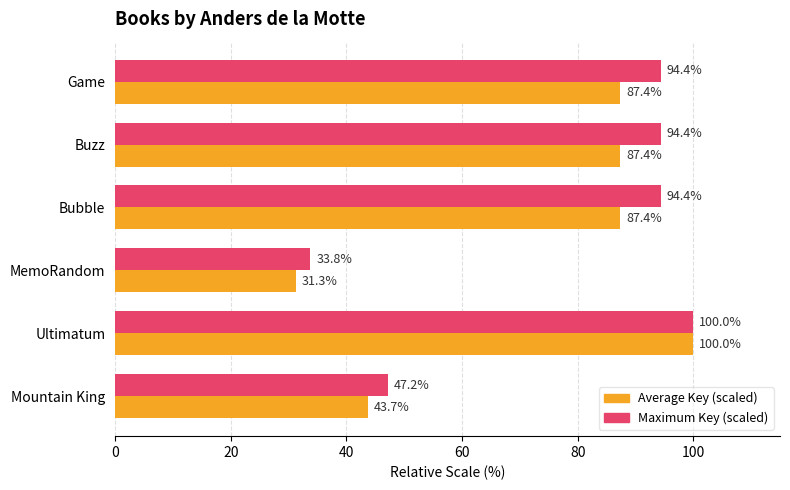

Is the value of Average Key (scaled) at Ultimatum greater than the value of Maximum Key (scaled) at Game?

Yes